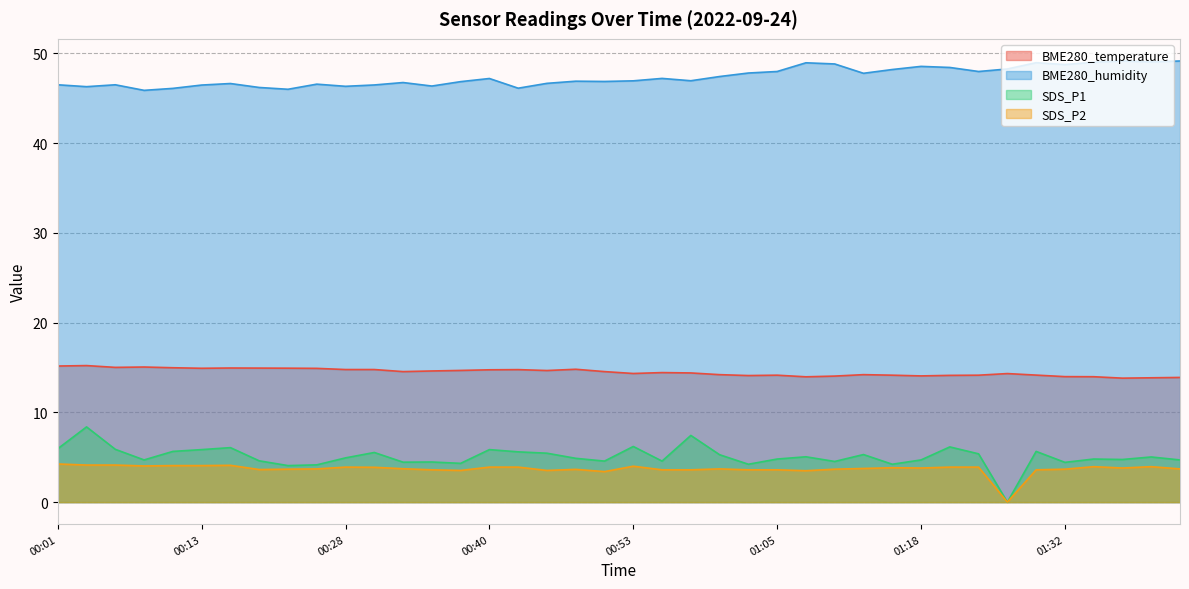

What are all the series names shown in the legend?

BME280_temperature, BME280_humidity, SDS_P1, SDS_P2